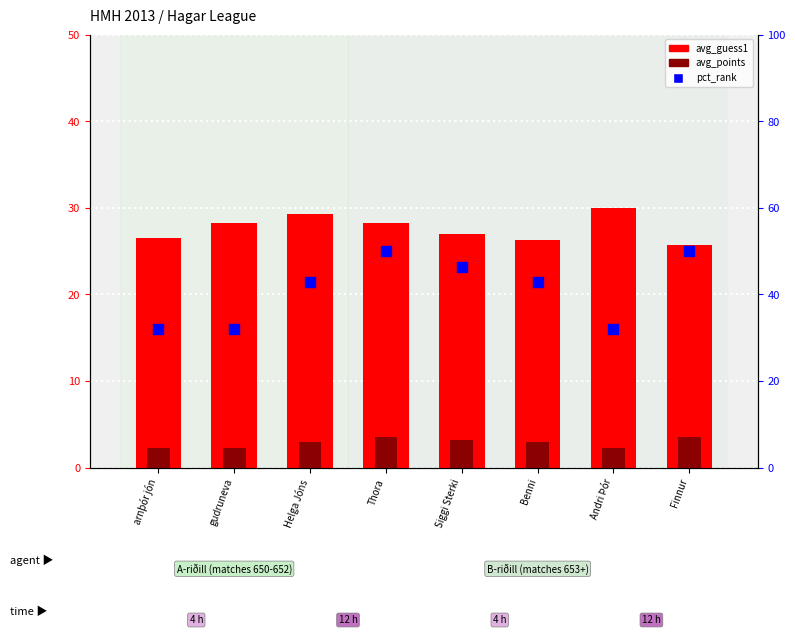

Which series contains the lowest Y value?

avg_points